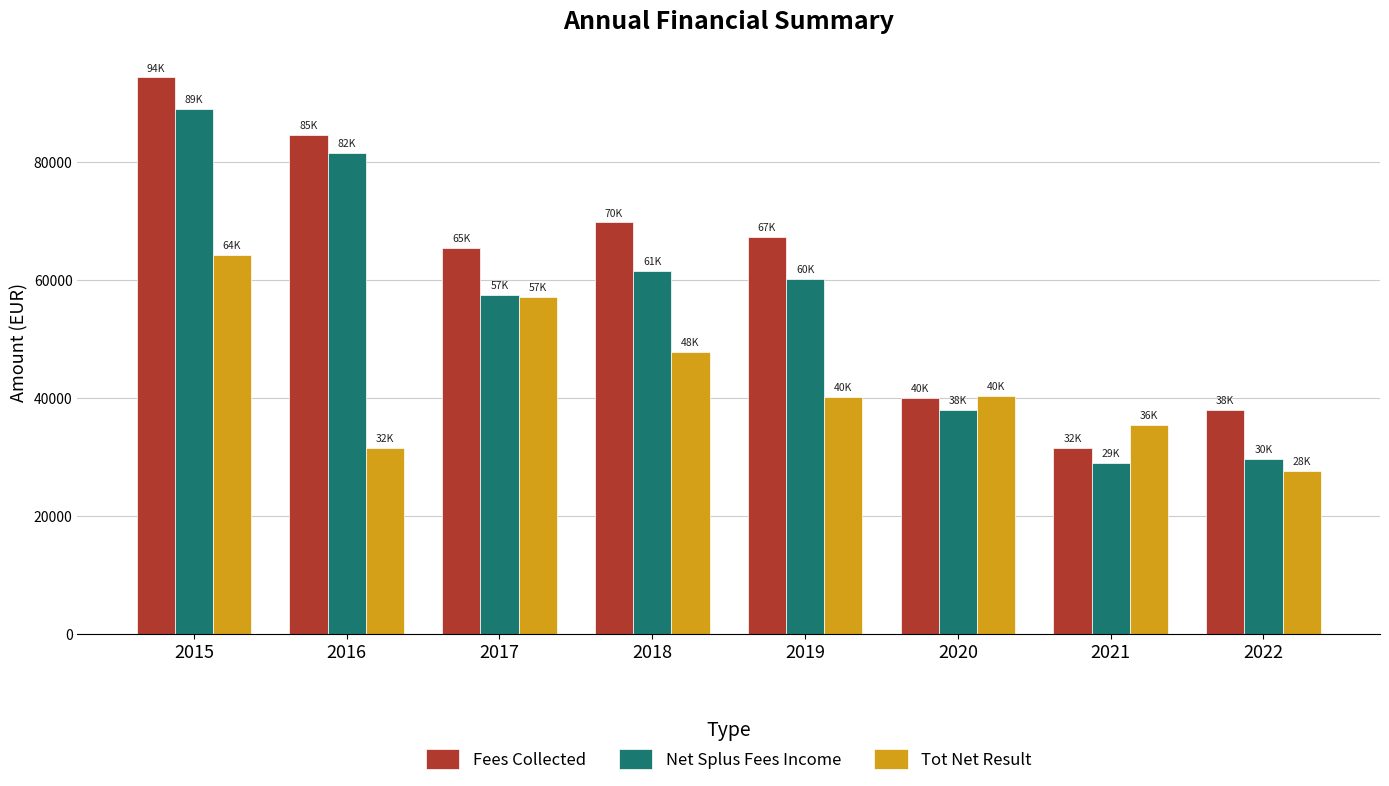

Read the Fees Collected value at 2016.

84544.8